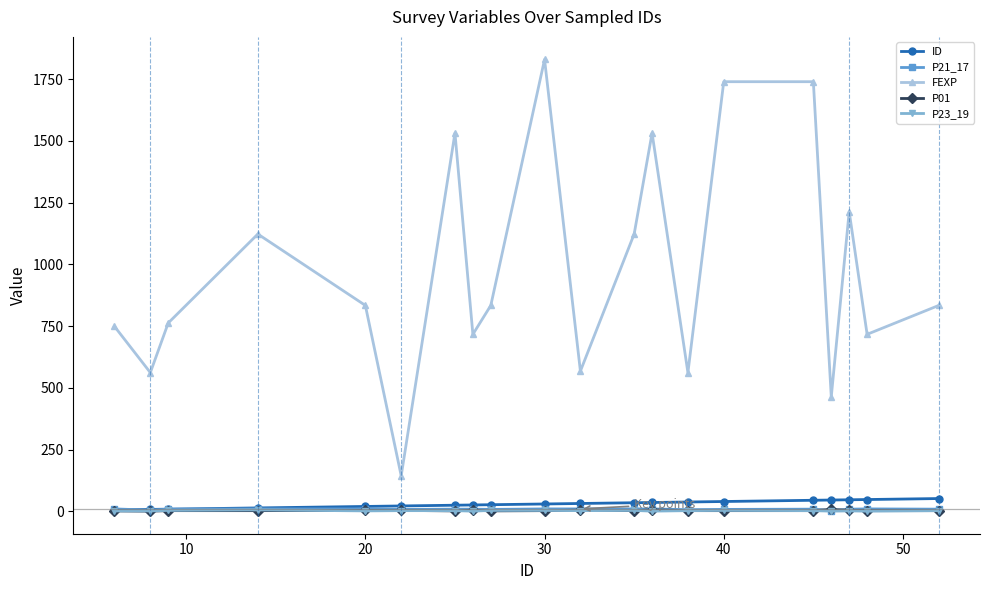

Which series has the largest total across all categories?

FEXP